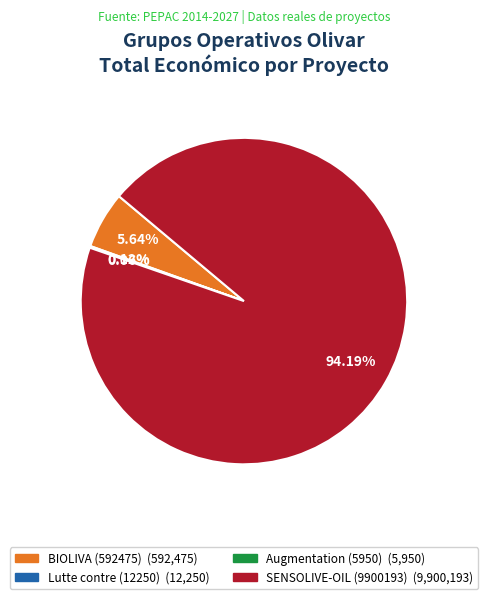

Which slice represents more than half of the pie?

SENSOLIVE-OIL (9900193)